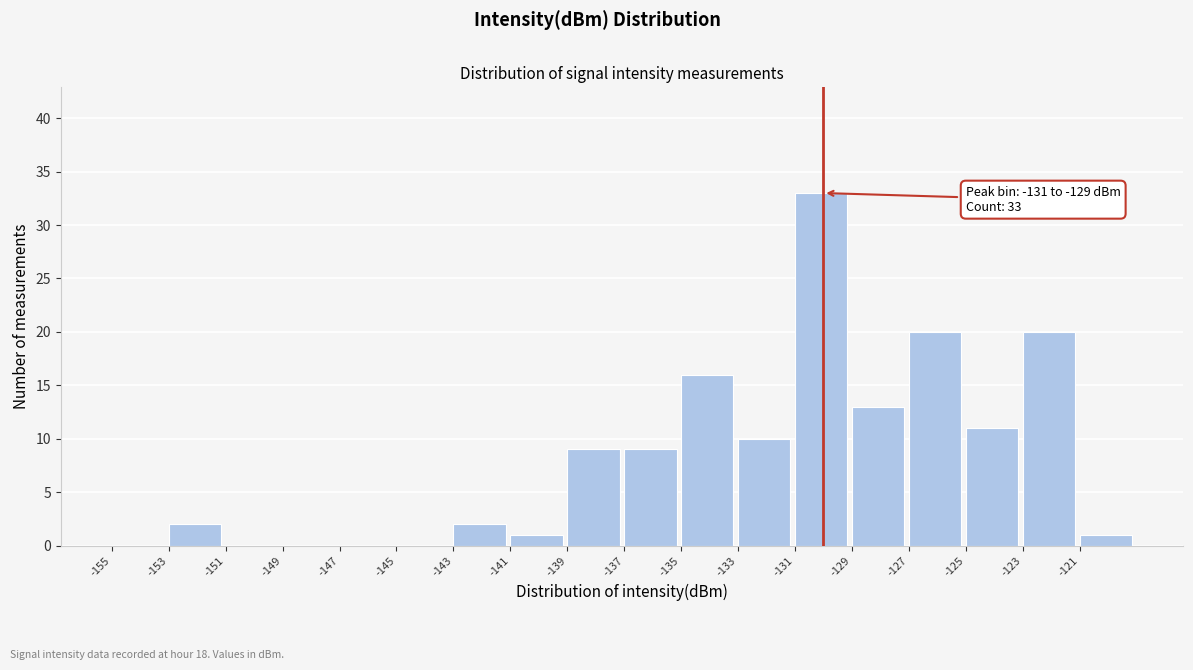

Which range on the x-axis has the tallest bar?

-131 to -129